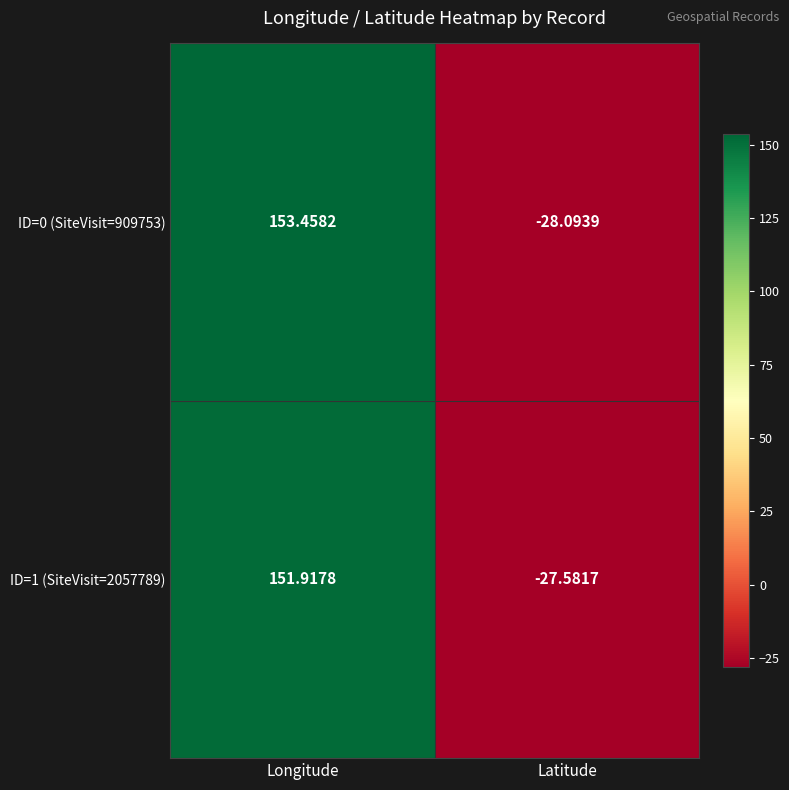

Rank the categories by ID=0 (SiteVisit=909753) value from lowest to highest.

Latitude, Longitude